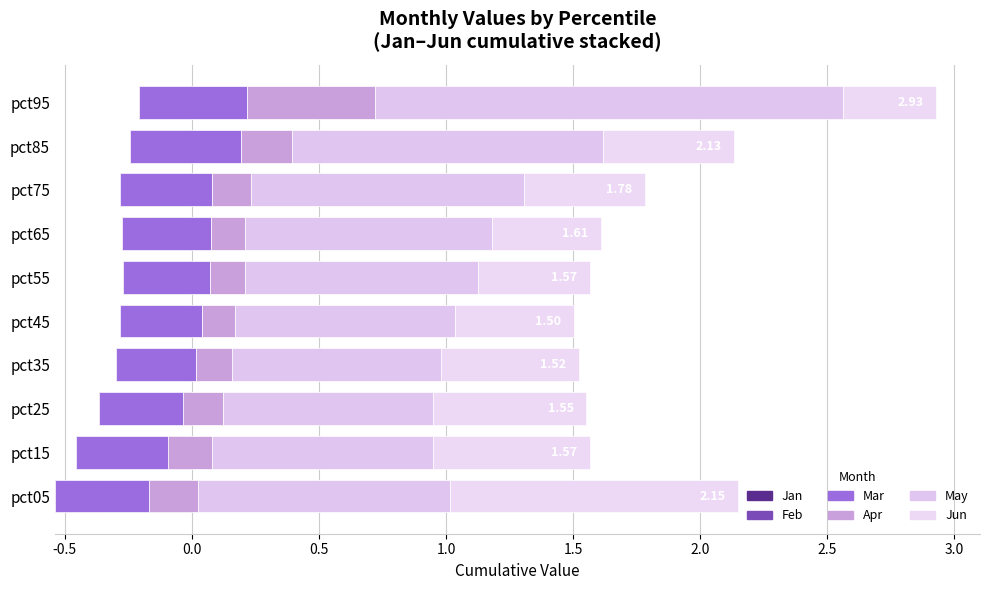

Which series has the largest total across all categories?

May